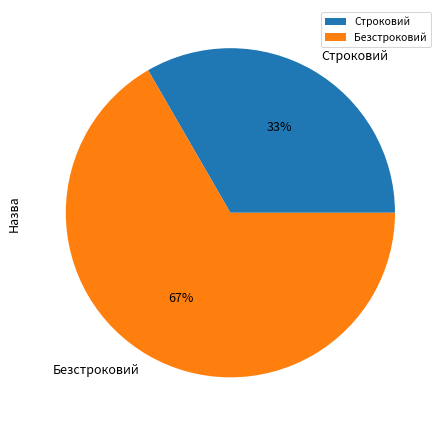

Which slice is the largest?

Безстроковий